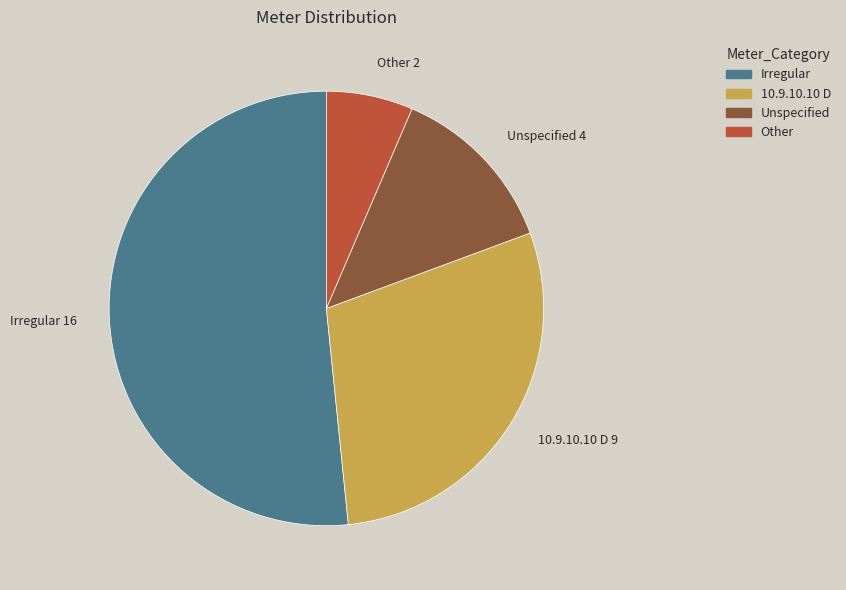

Do Unspecified and Irregular together represent more than half of the pie?

Yes